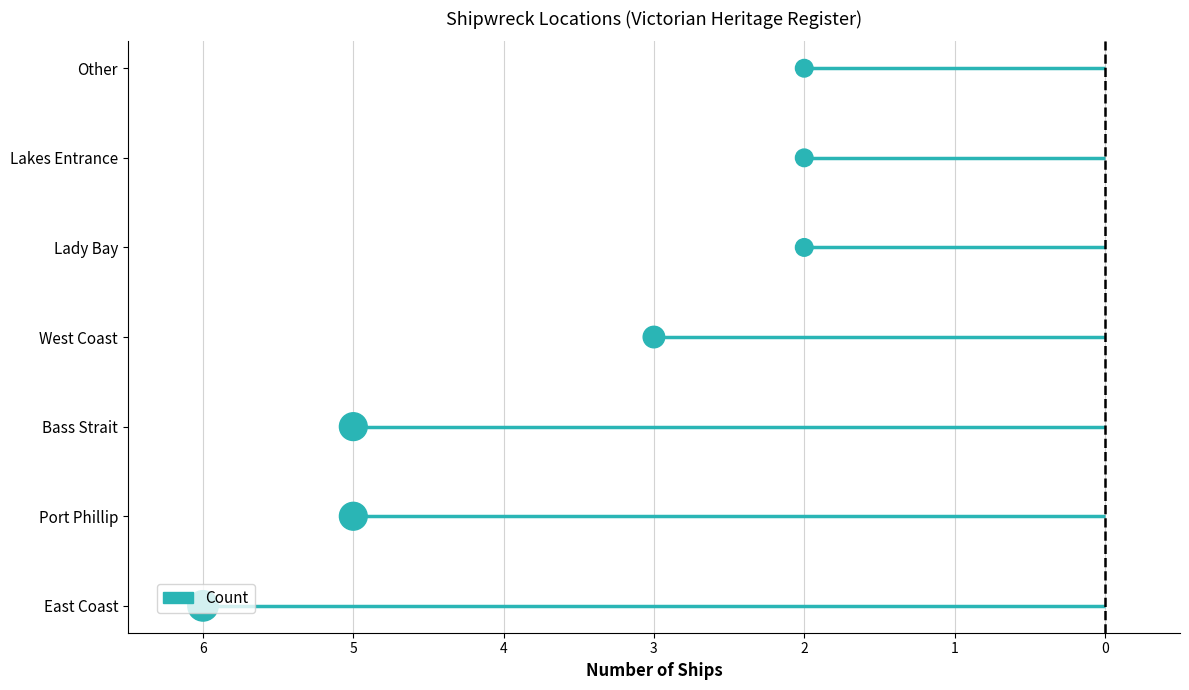

Approximately how many times larger is the value at 3 compared to 5?

1.5